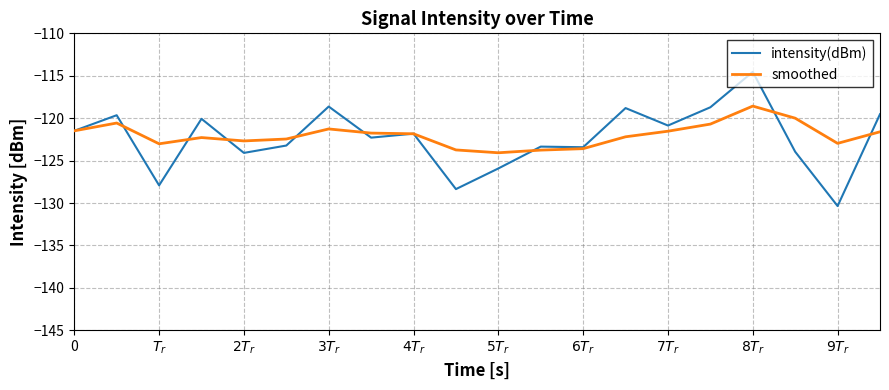

At how many categories does at least one series exceed -116?

1